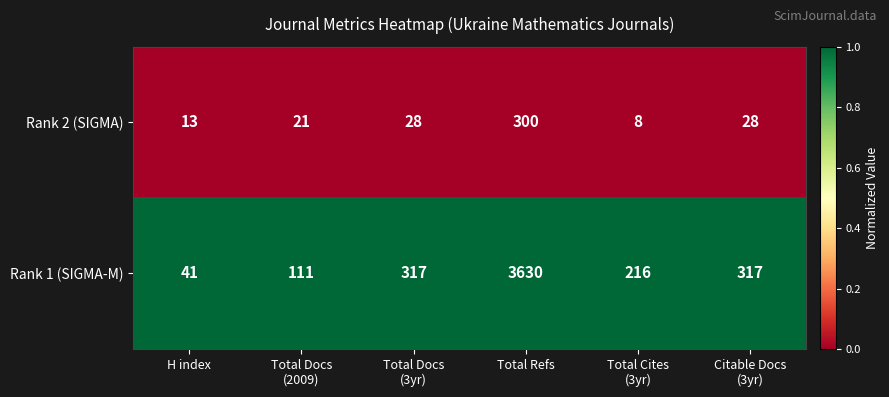

List the series in order of their peak value, lowest first.

Rank 2 (SIGMA), Rank 1 (SIGMA-M)